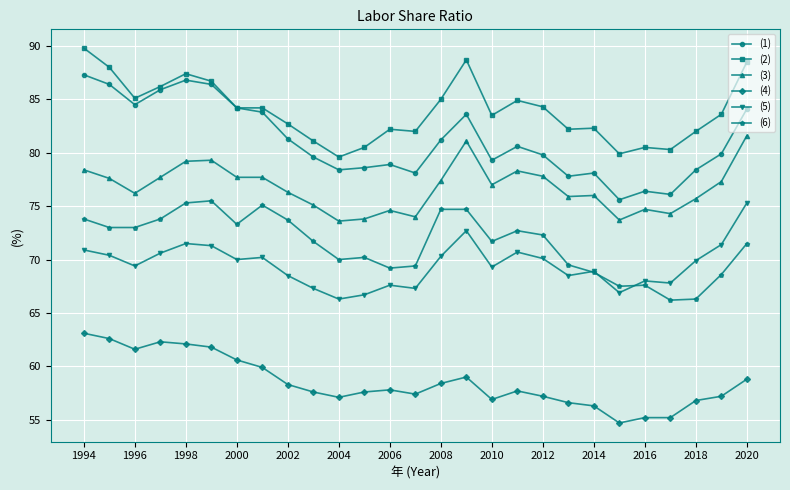

Does the chart have visible grid lines?

Yes